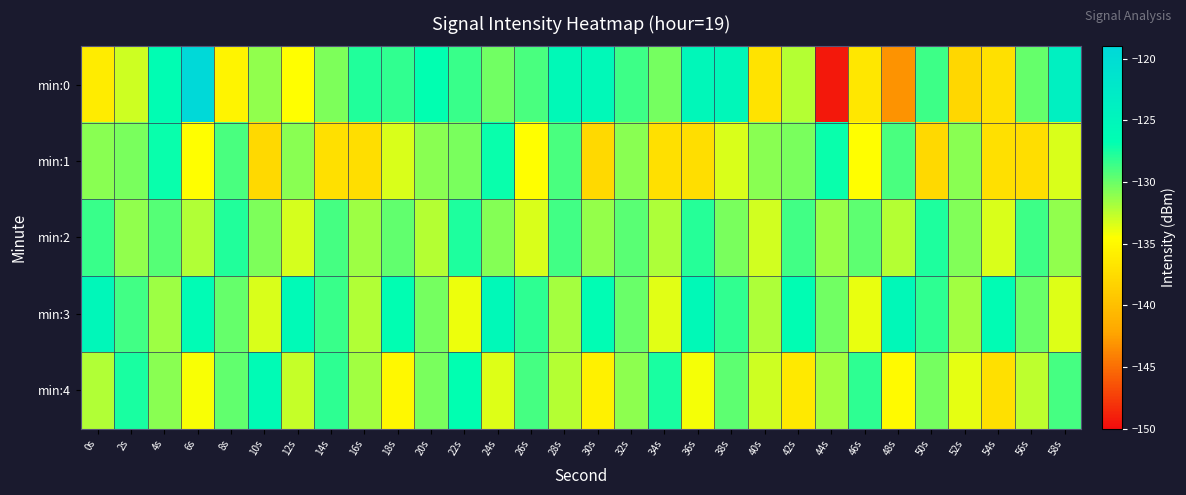

Count the number of data series in this chart.

5